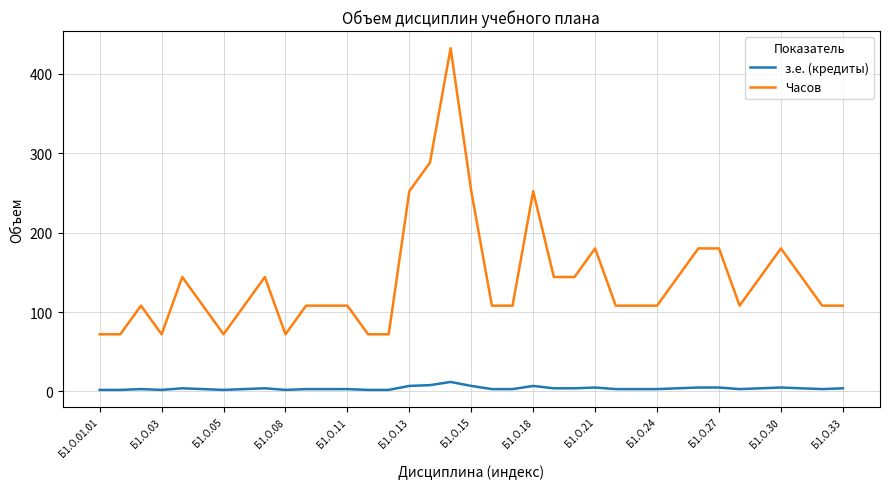

Which series has the largest total across all categories?

Часов